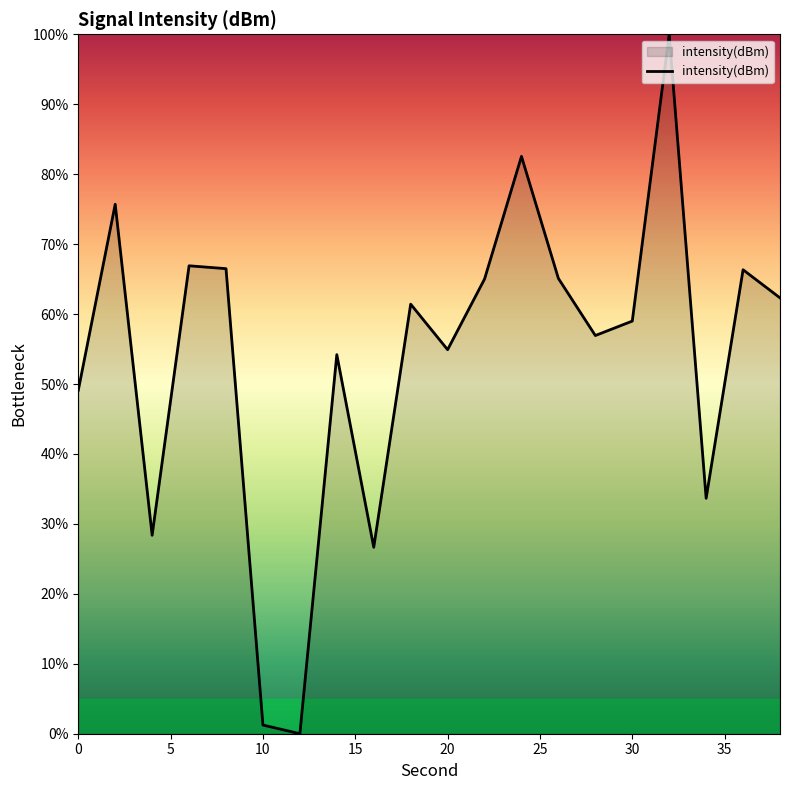

What is the difference between the maximum and minimum values?

100.0